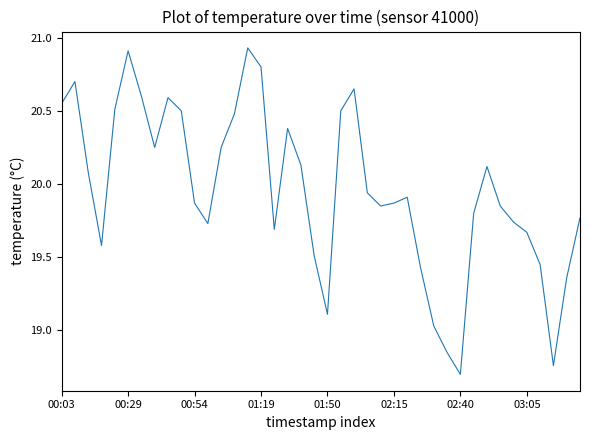

What is the minimum value shown in the chart?

18.7